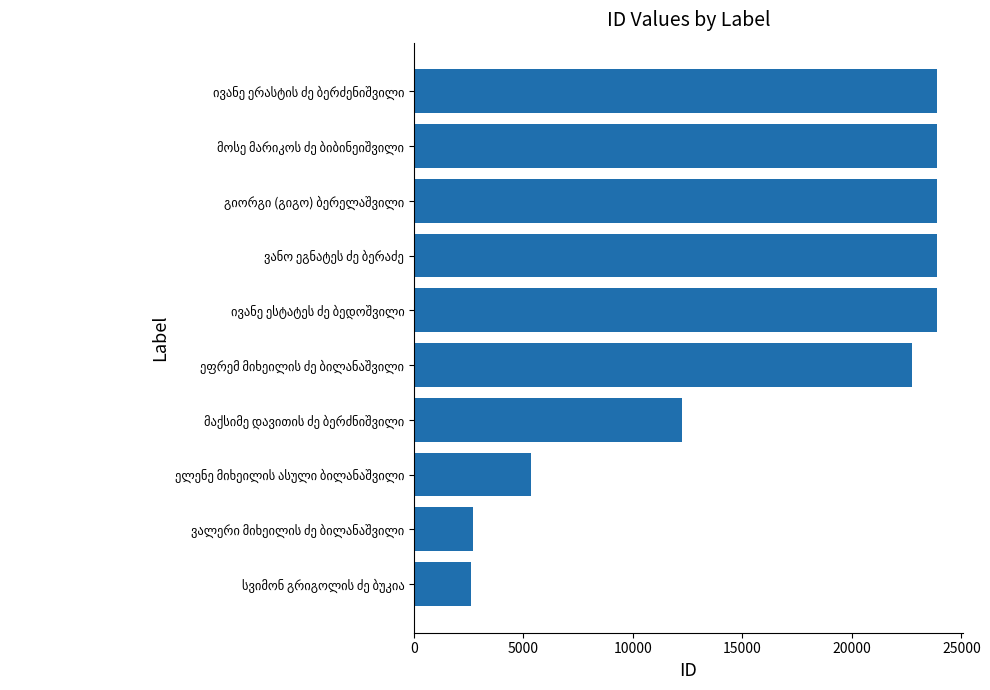

What is the smallest value displayed?

2603